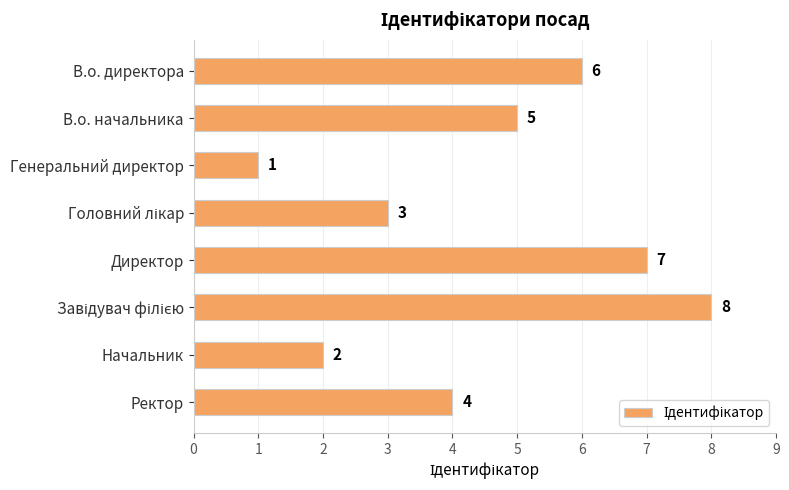

Reading top to bottom, extract all data points from this chart.

6	5	1	3	7	8	2	4